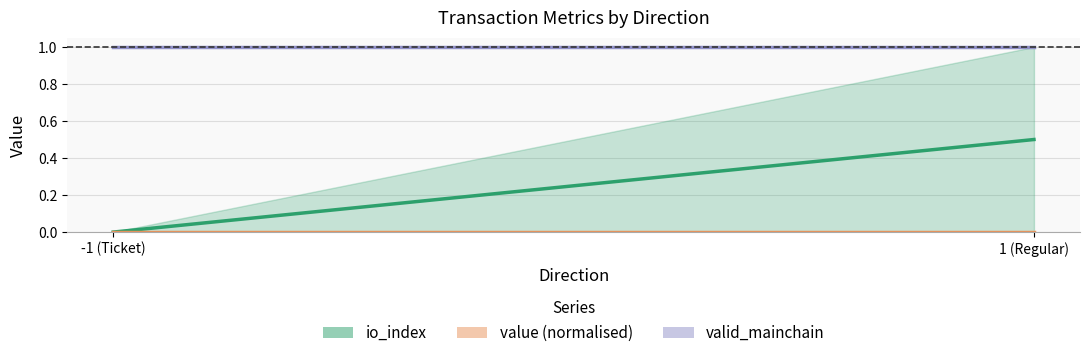

The io_index (mean) series shows -0.3 at -1 (Ticket). True or false?

False